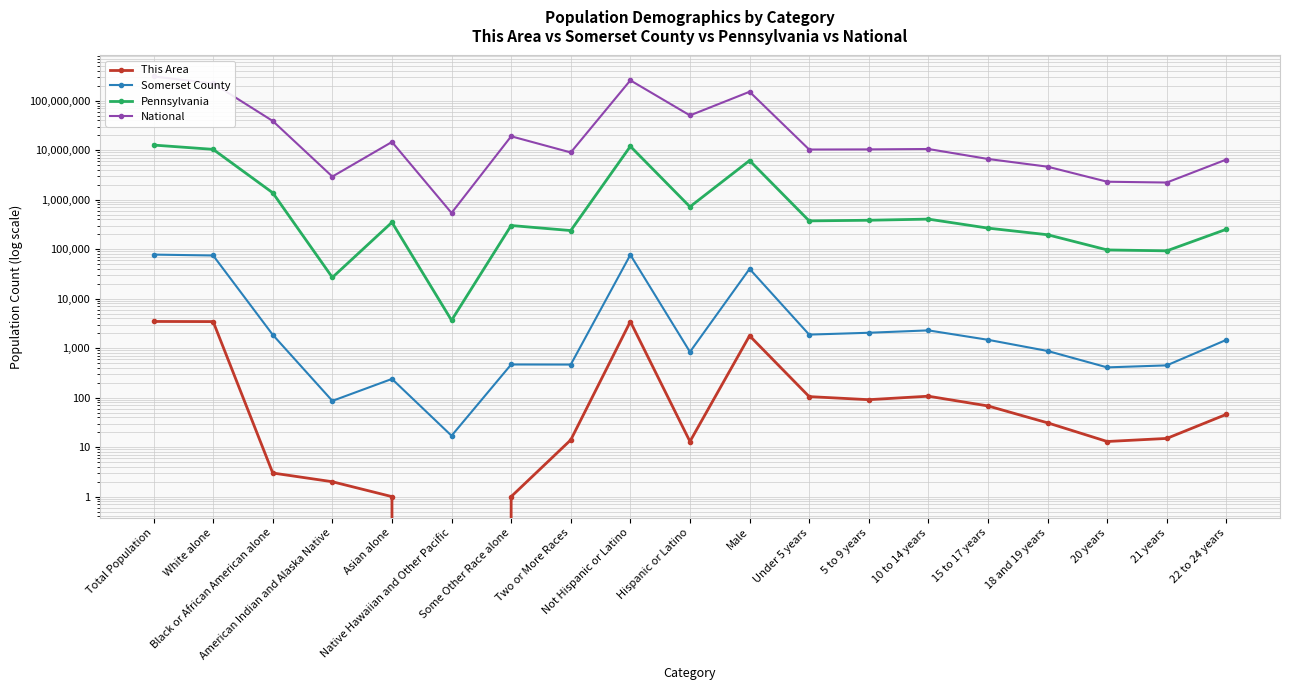

What is the spread (max minus min) of values at Not Hispanic or Latino?

258264493